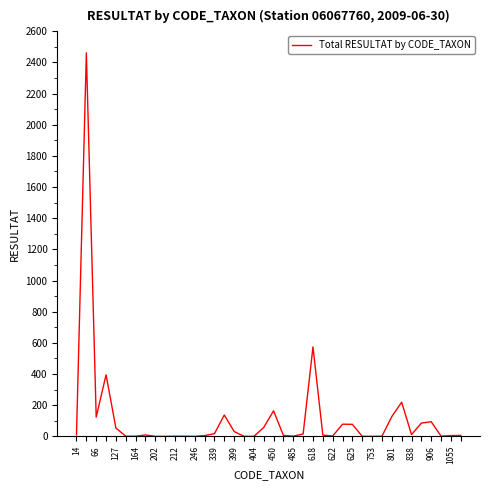

What is the greatest value displayed?

2461